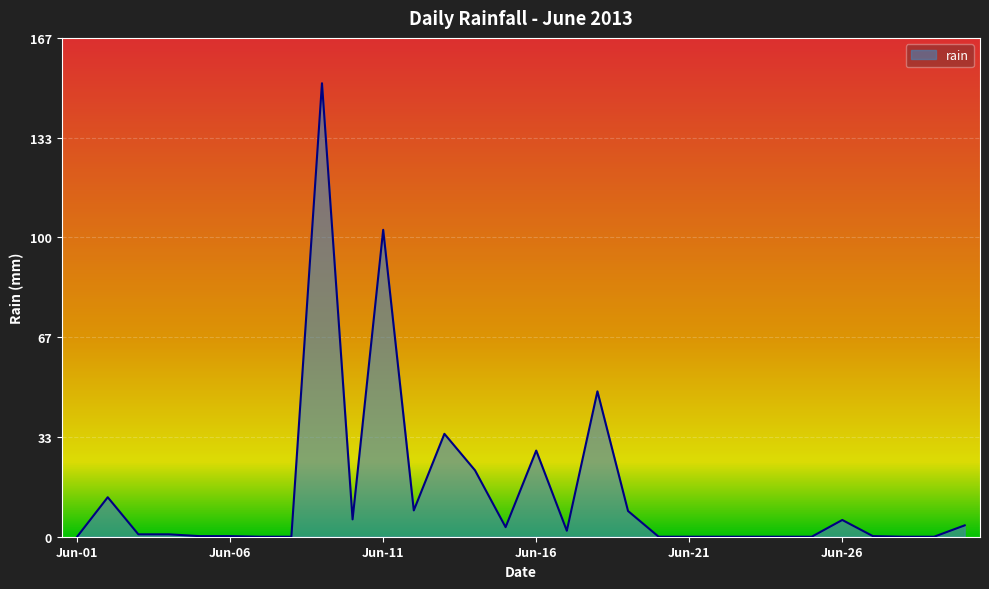

What is the difference between the maximum and minimum values?

151.6